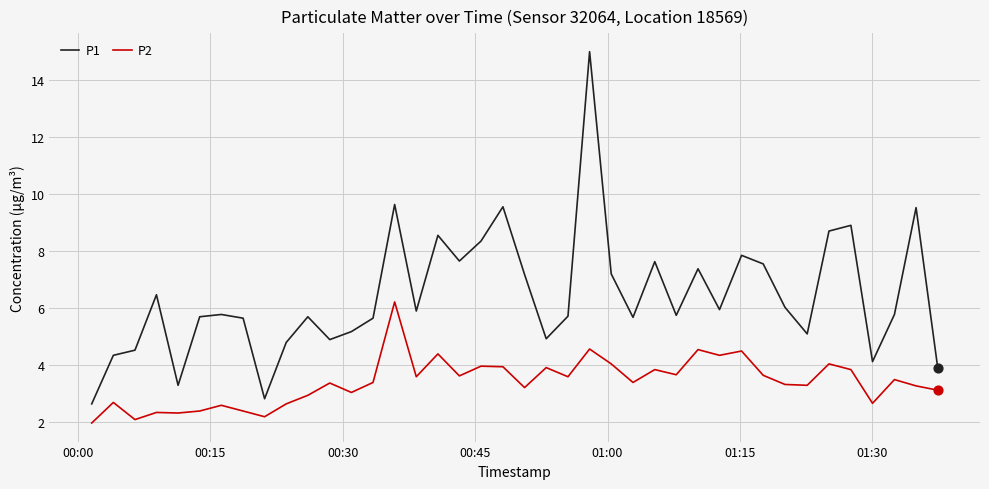

Which series has the largest total across all categories?

P1